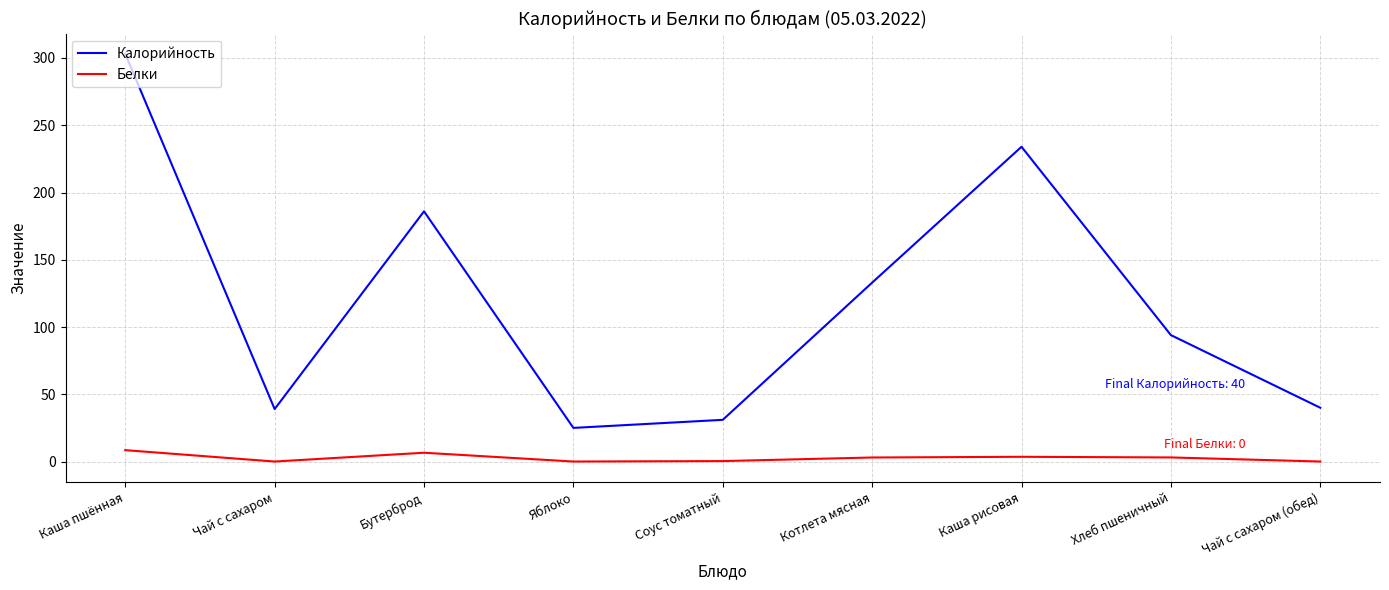

At which category is the sum across all series the highest?

Каша пшённая